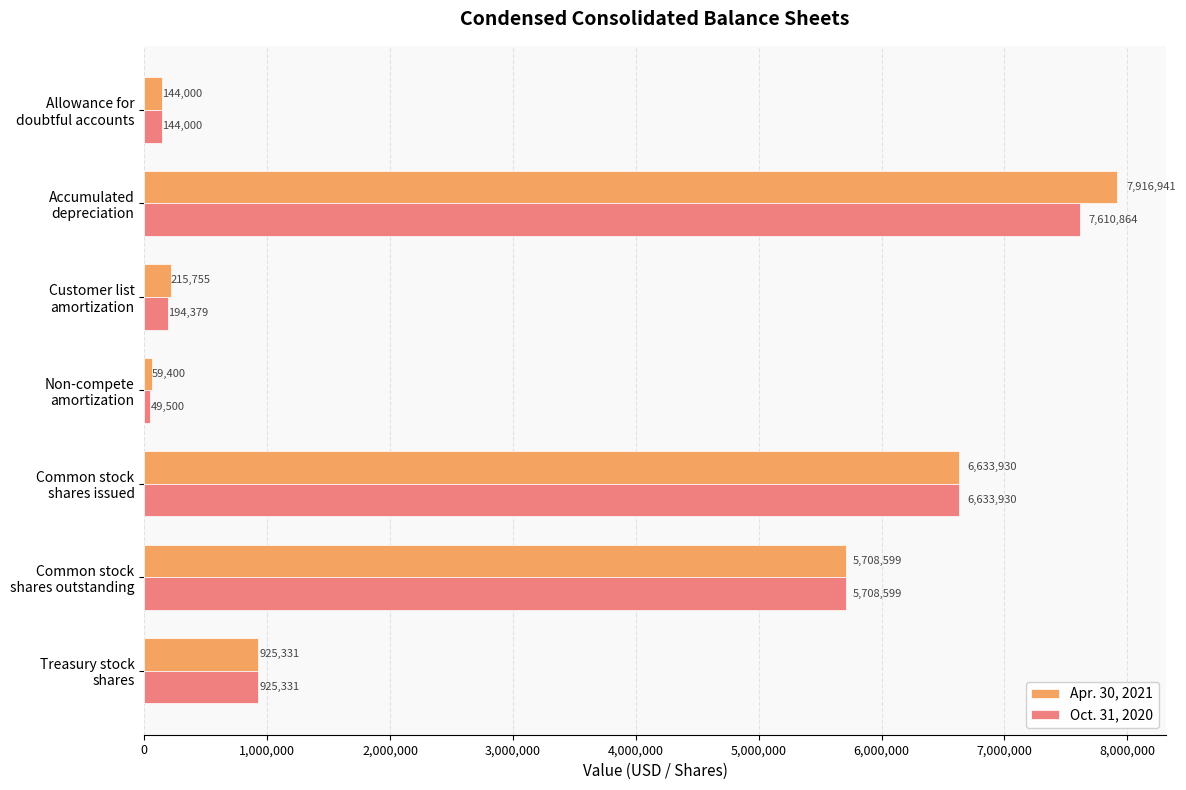

Which series has the widest spread of values?

Apr. 30, 2021